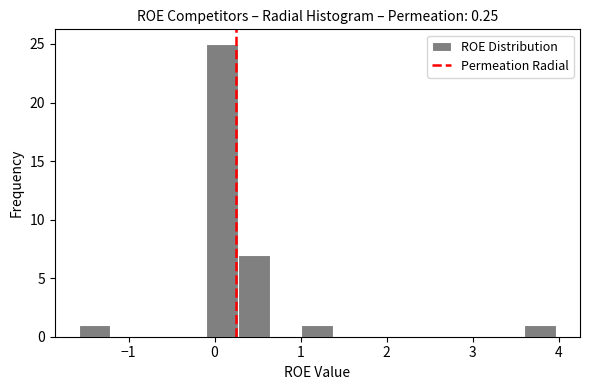

Read against the x-axis, roughly where is the centre of the tallest bar?

0.1